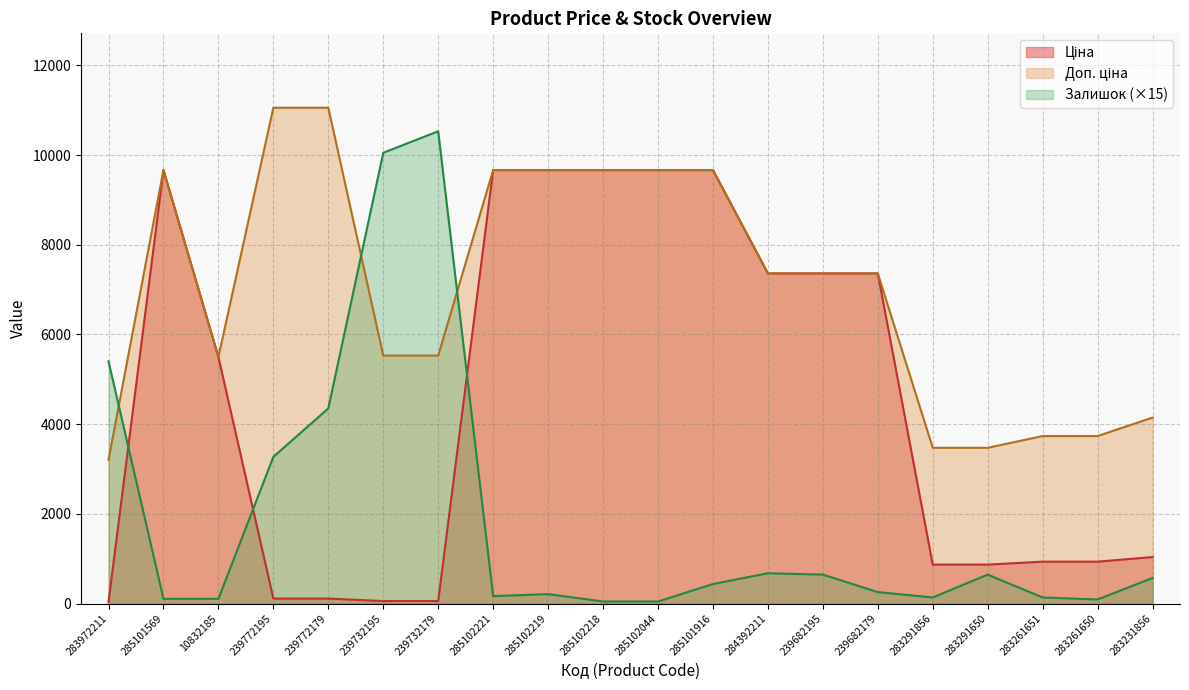

What are all the series names shown in the legend?

Ціна, Доп. ціна, Залишок